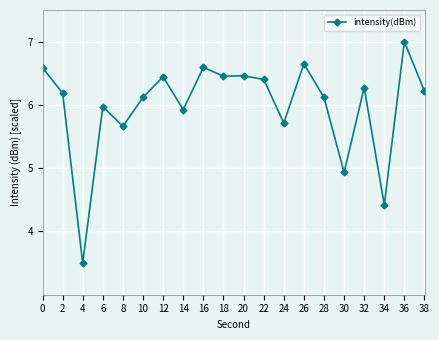

What is the value of the 4th point from the left?

6.0